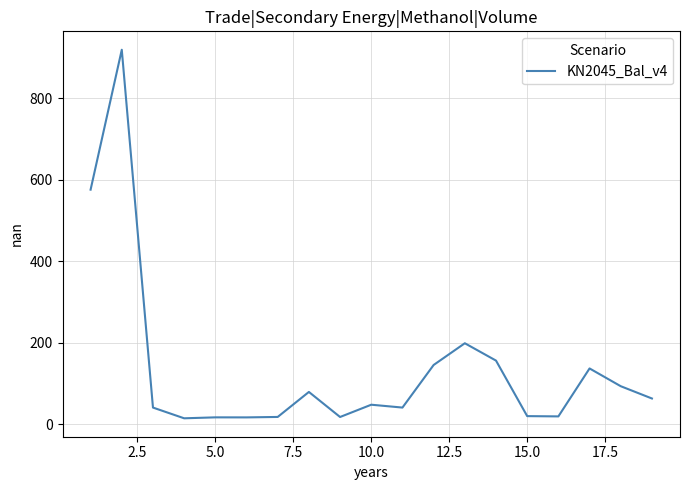

Is this an area chart (filled region under the line)?

No